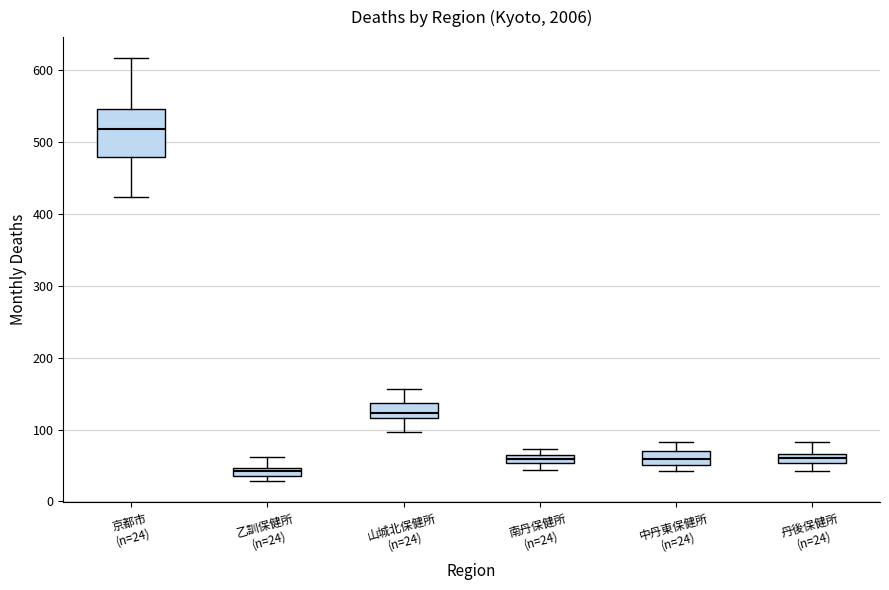

Where does the lower whisker of the box for 丹後保健所 (n=24) end on the y-axis? The values are not printed on the chart, so give them approximately, as read against the axis.

40